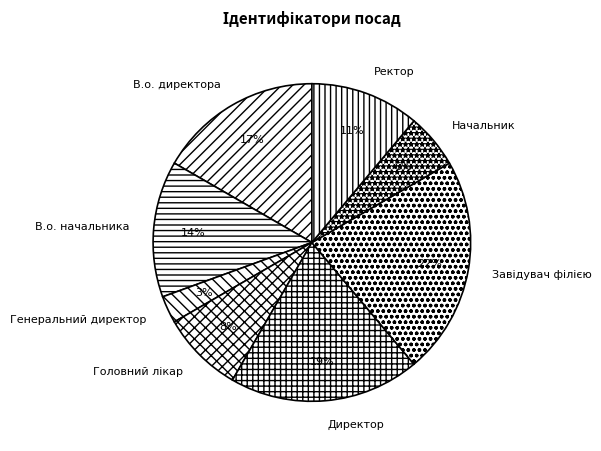

Does Ректор represent more than half of the total?

No